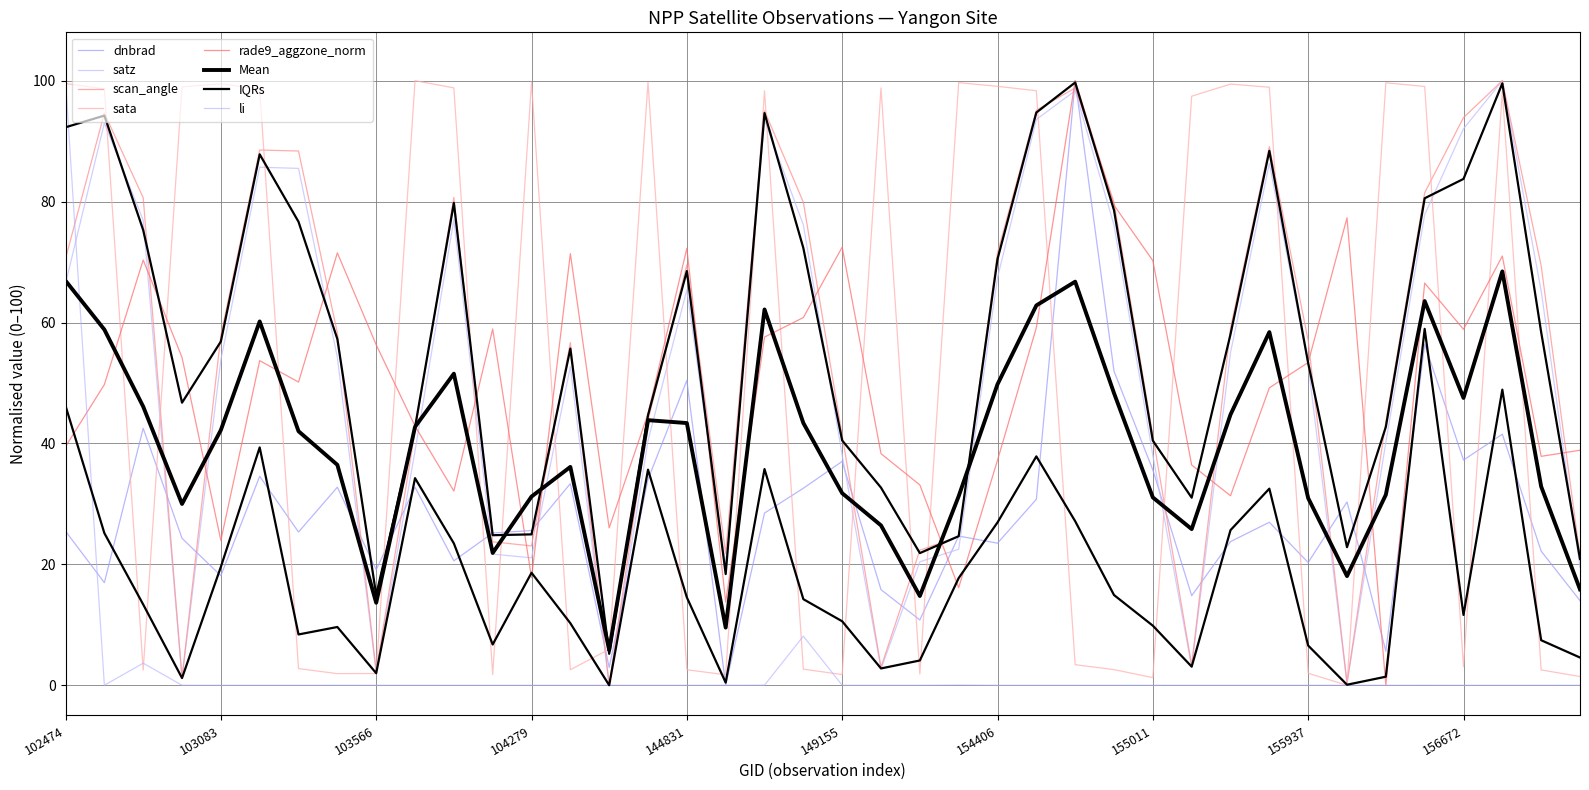

Where is the first local maximum for rade9_aggzone_norm?

102724